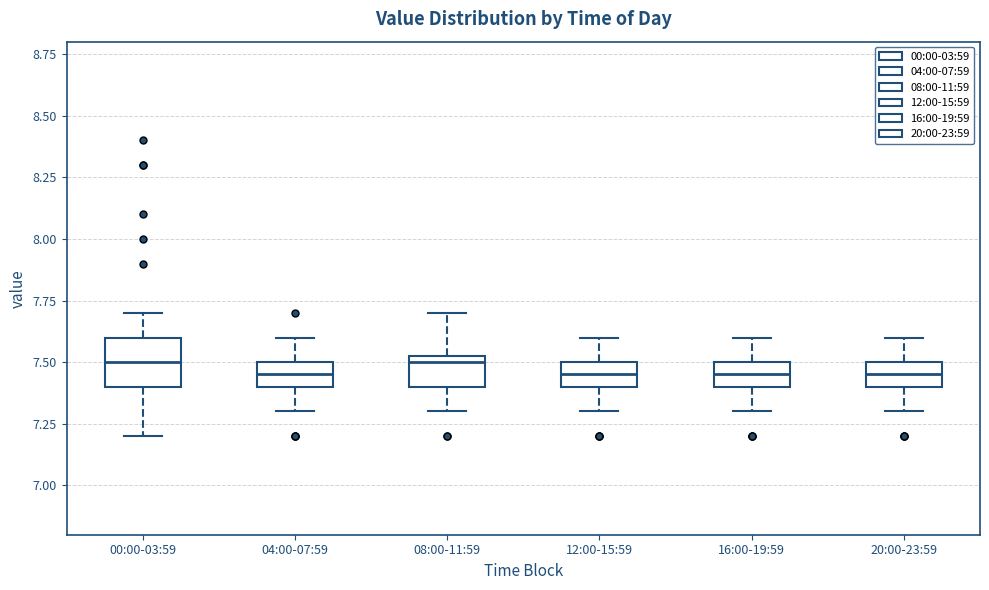

Where does the upper whisker of the box for 16:00-19:59 end on the y-axis? The values are not printed on the chart, so give them approximately, as read against the axis.

7.60